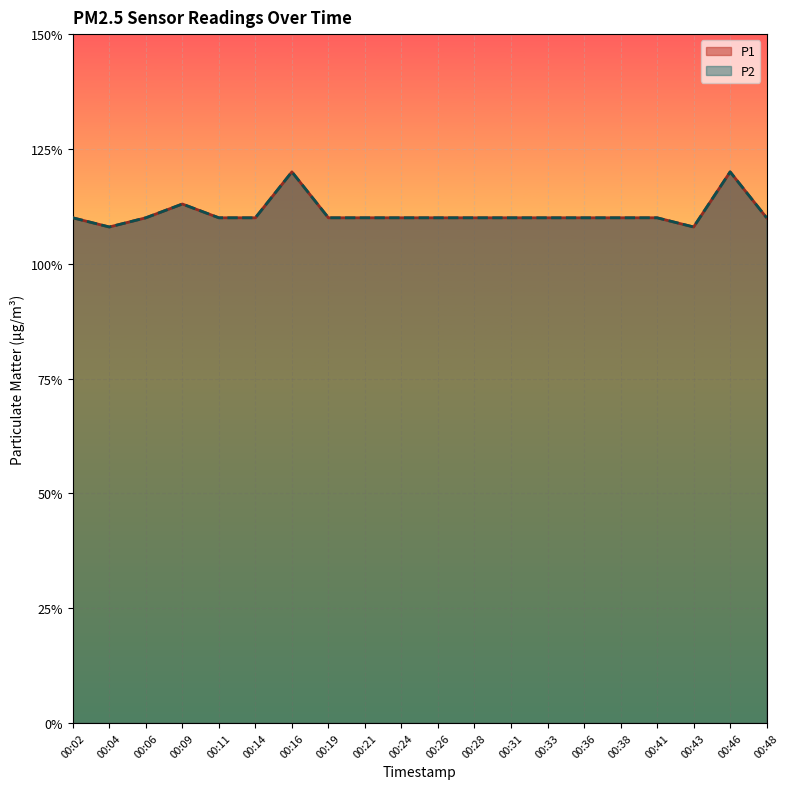

Is the value of P2 at 00:43 greater than the value of P1 at 00:26?

No